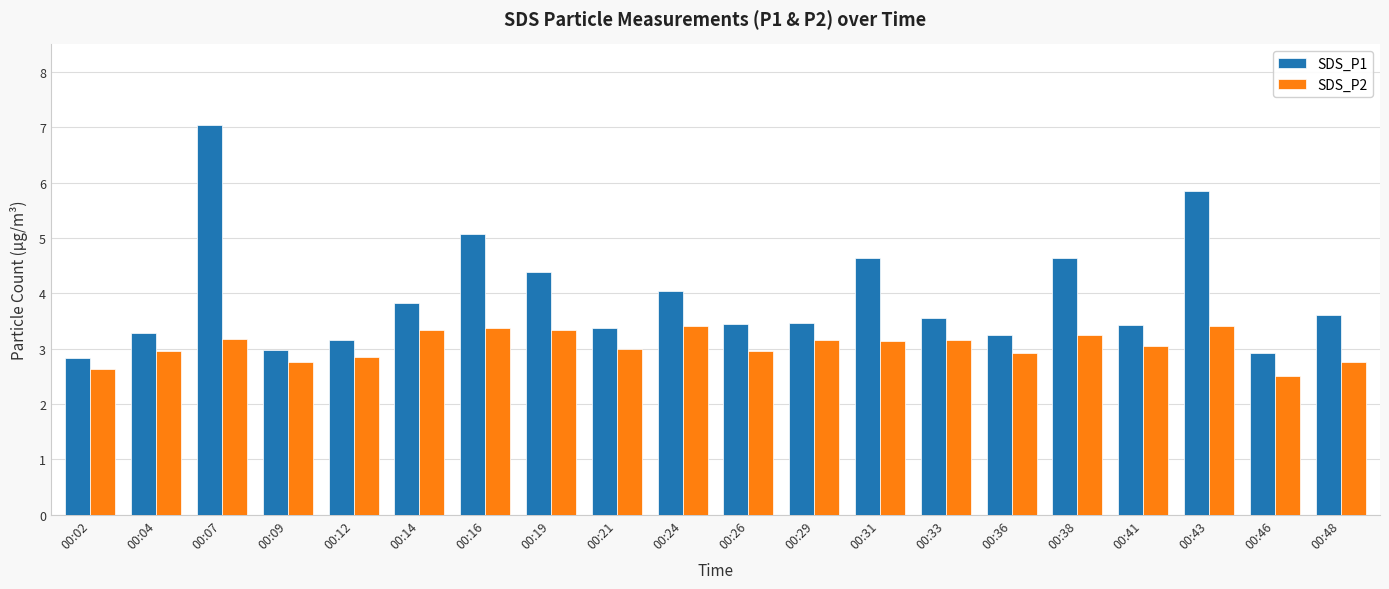

Rank the series by their average value, from highest to lowest.

SDS_P1, SDS_P2